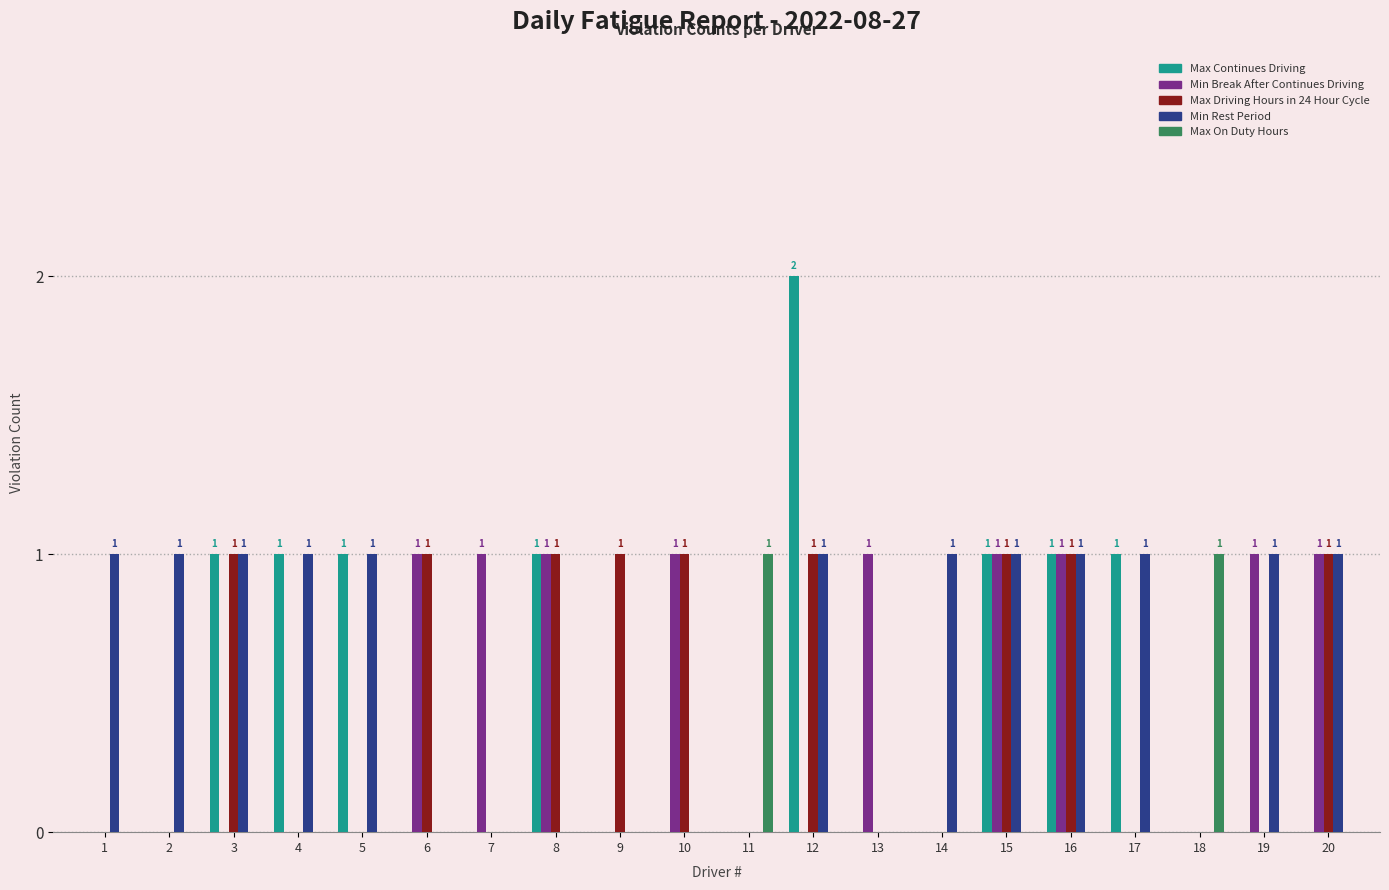

Reading left to right, what are all the values shown in this chart?

Max Continues Driving: 0	0	1	1	1	0	0	1	0	0	0	2	0	0	1	1	1	0	0	0
Min Break After Continues Driving: 0	0	0	0	0	1	1	1	0	1	0	0	1	0	1	1	0	0	1	1
Max Driving Hours in 24 Hour Cycle: 0	0	1	0	0	1	0	1	1	1	0	1	0	0	1	1	0	0	0	1
Min Rest Period: 1	1	1	1	1	0	0	0	0	0	0	1	0	1	1	1	1	0	1	1
Max On Duty Hours: 0	0	0	0	0	0	0	0	0	0	1	0	0	0	0	0	0	1	0	0